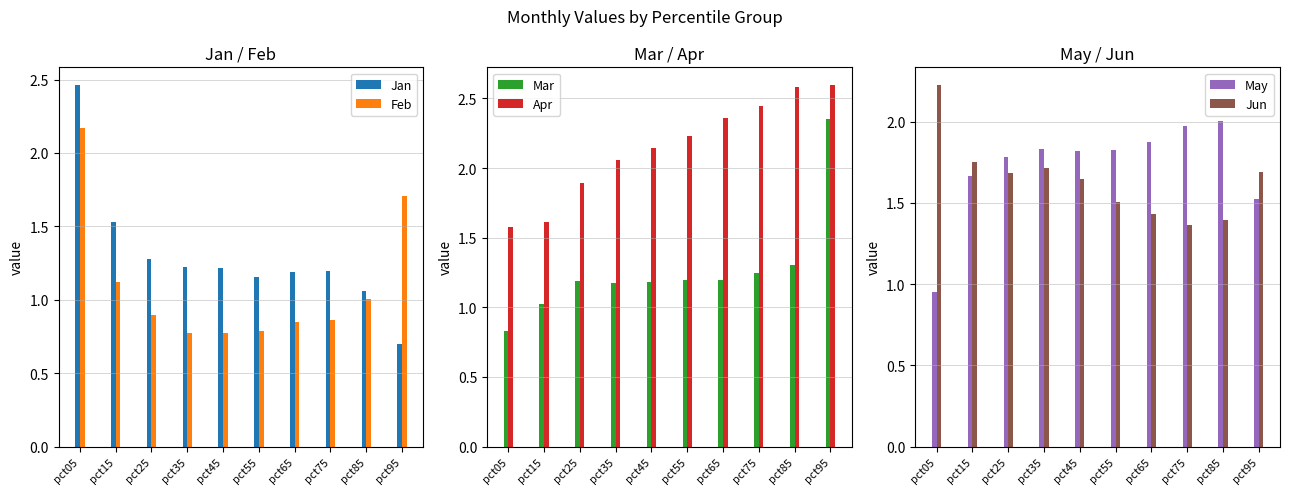

Reading left to right, extract all data points from this chart.

Jan: pct05=2.5	pct15=1.5	pct25=1.3	pct35=1.2	pct45=1.2	pct55=1.2	pct65=1.2	pct75=1.2	pct85=1.1	pct95=0.7
Feb: pct05=2.2	pct15=1.1	pct25=0.9	pct35=0.8	pct45=0.8	pct55=0.8	pct65=0.8	pct75=0.9	pct85=1.0	pct95=1.7
Mar: pct05=0.8	pct15=1.0	pct25=1.2	pct35=1.2	pct45=1.2	pct55=1.2	pct65=1.2	pct75=1.2	pct85=1.3	pct95=2.4
Apr: pct05=1.6	pct15=1.6	pct25=1.9	pct35=2.1	pct45=2.1	pct55=2.2	pct65=2.4	pct75=2.4	pct85=2.6	pct95=2.6
May: pct05=1.0	pct15=1.7	pct25=1.8	pct35=1.8	pct45=1.8	pct55=1.8	pct65=1.9	pct75=2.0	pct85=2.0	pct95=1.5
Jun: pct05=2.2	pct15=1.8	pct25=1.7	pct35=1.7	pct45=1.6	pct55=1.5	pct65=1.4	pct75=1.4	pct85=1.4	pct95=1.7